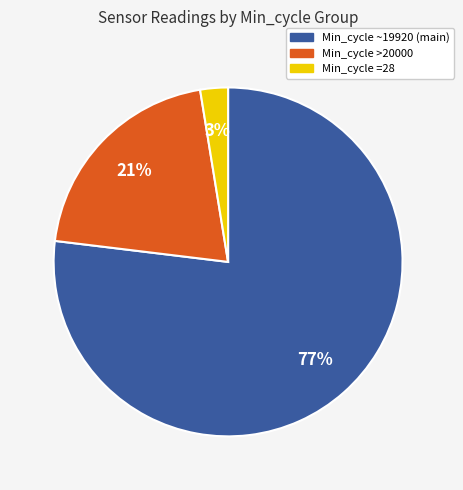

Does Min_cycle >20000 represent more than half of the total?

No